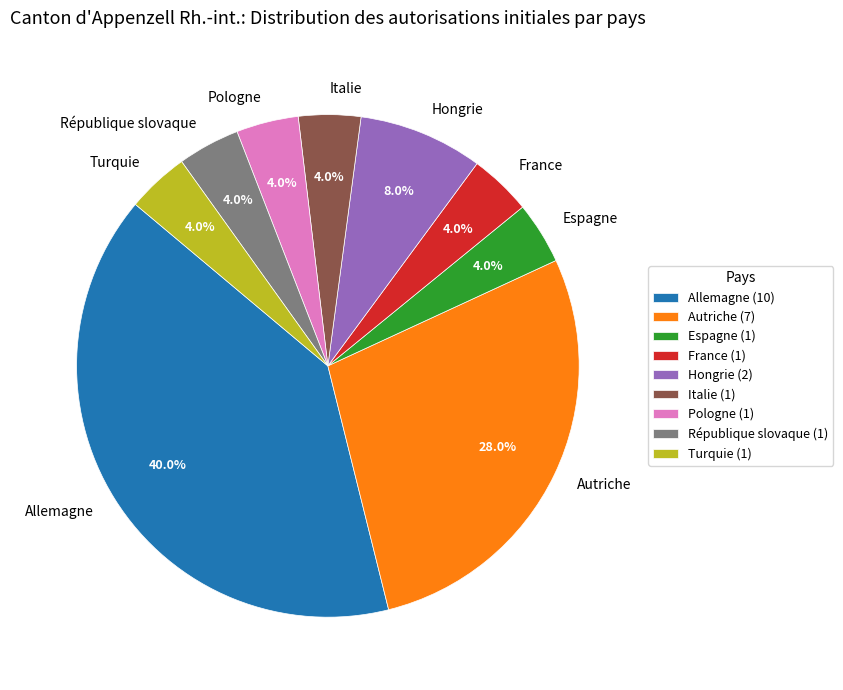

To the nearest percent, what is the difference between the Hongrie and Allemagne slice percentages?

32%